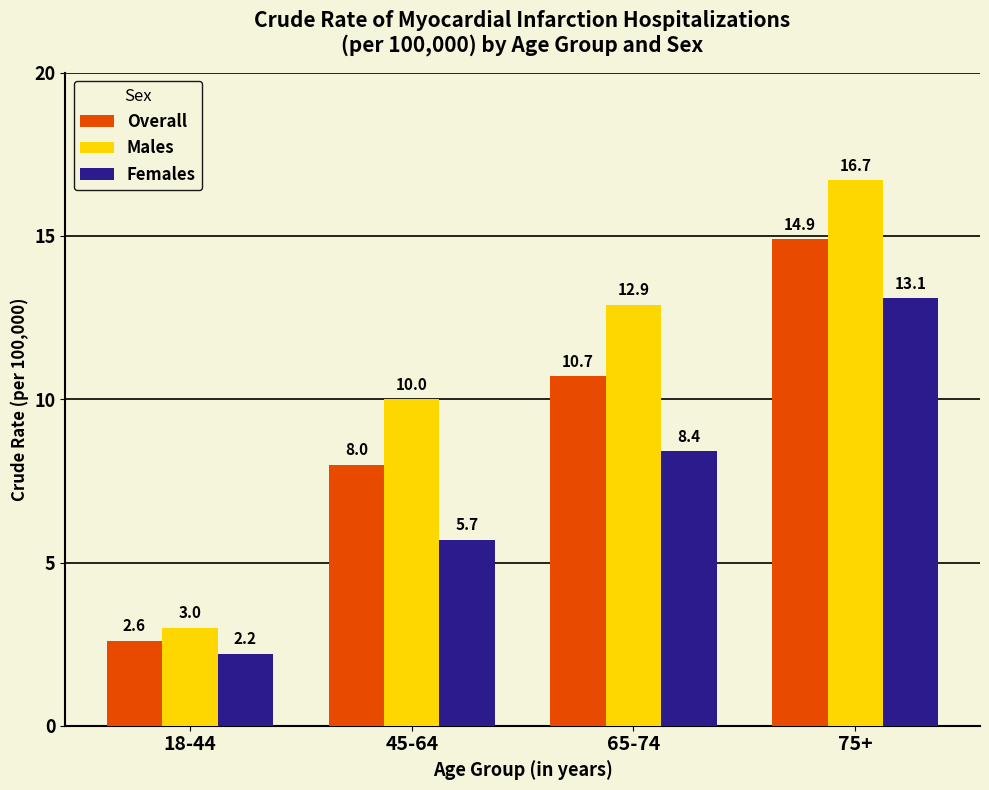

What is the difference between the second highest and minimum values in the Overall series?

8.1